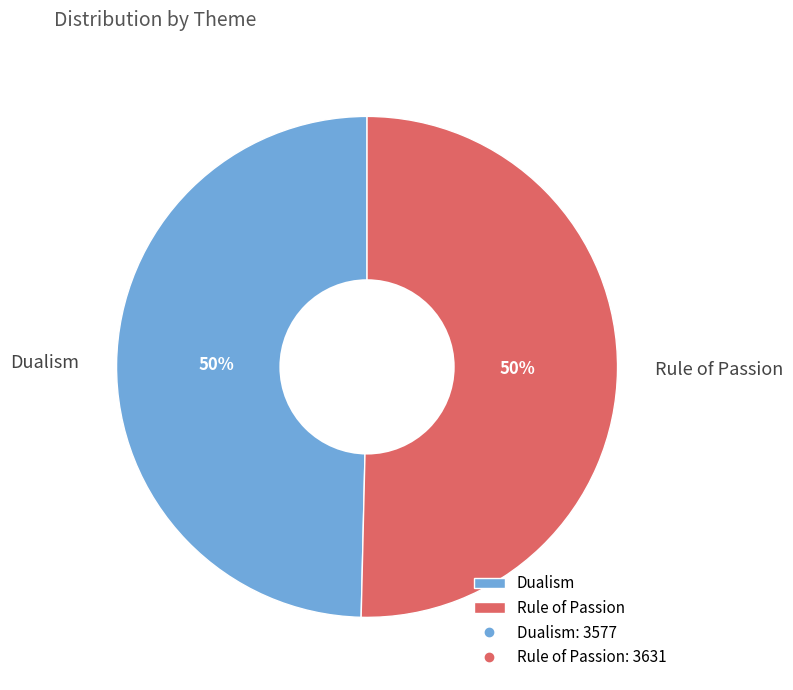

The Rule of Passion slice represents 59% of the pie. True or false?

False